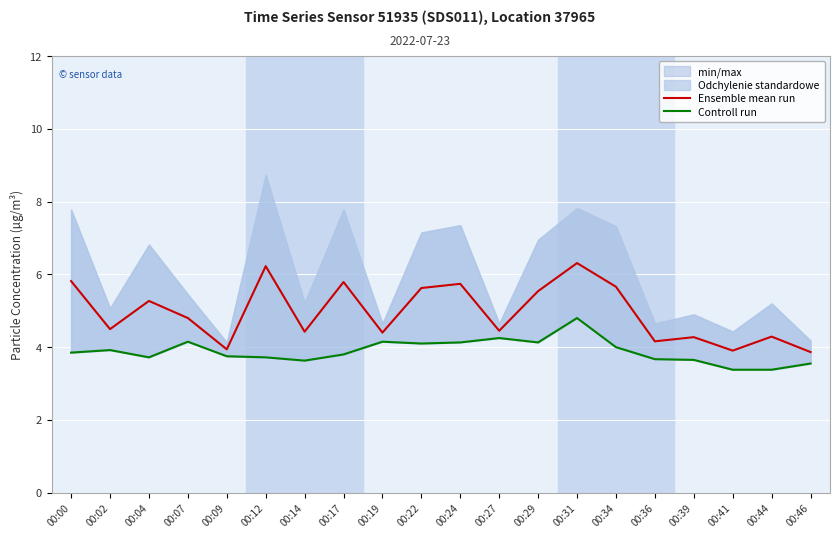

Where is the first local minimum for Ensemble mean run?

00:02